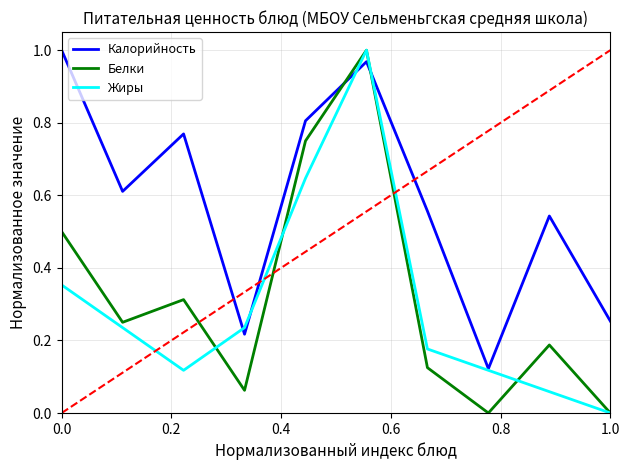

After their last crossing, which series has the higher values: Жиры or Калорийность?

Калорийность